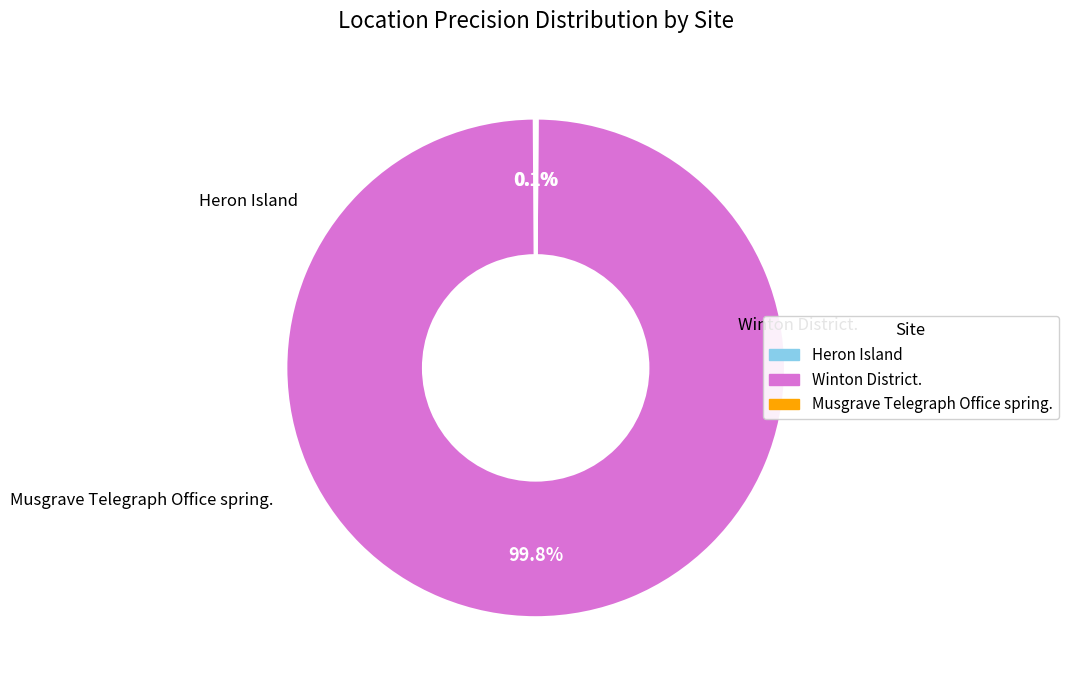

To the nearest percent, what is the average slice percentage?

33%